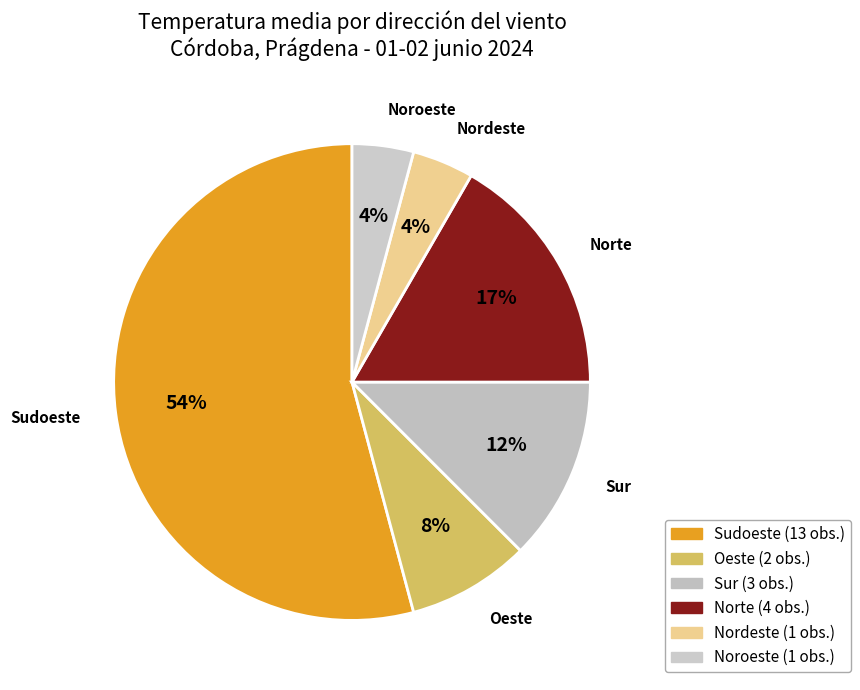

To the nearest percent, what portion does Noroeste represent?

4%